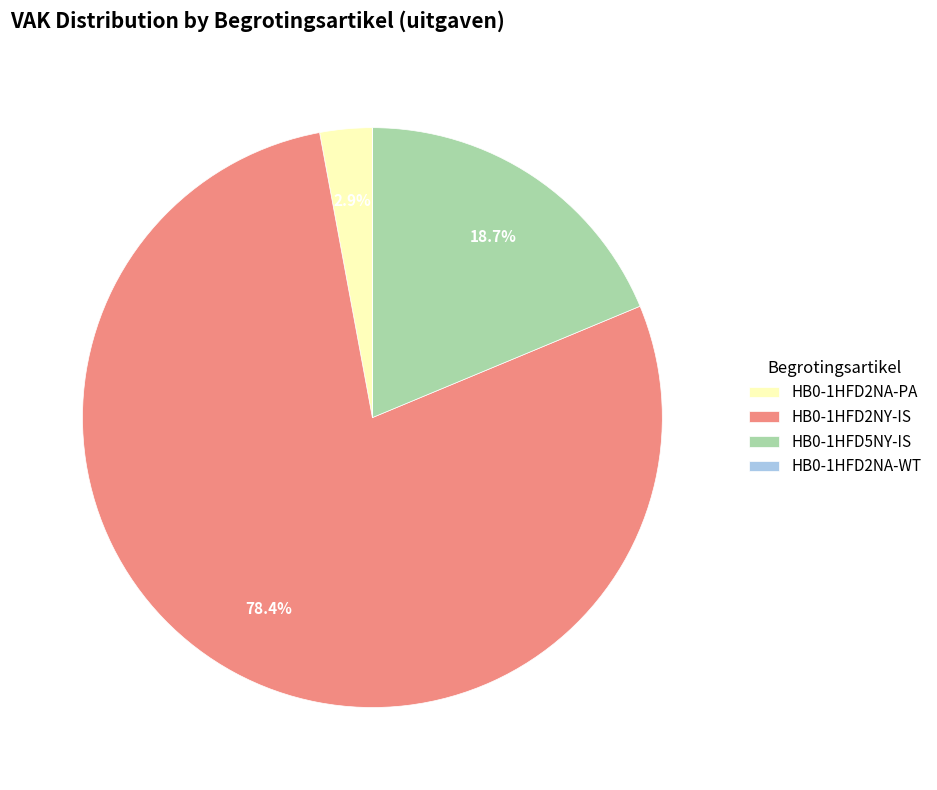

To the nearest percent, what is the average slice percentage?

25%